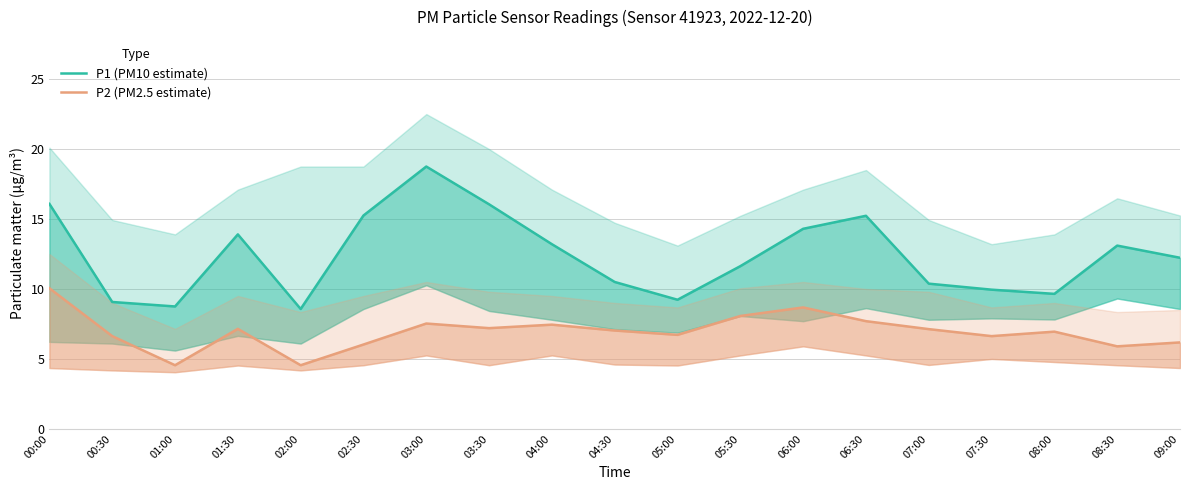

Which category has the highest value in the P2 (PM2.5 estimate) series?

00:00